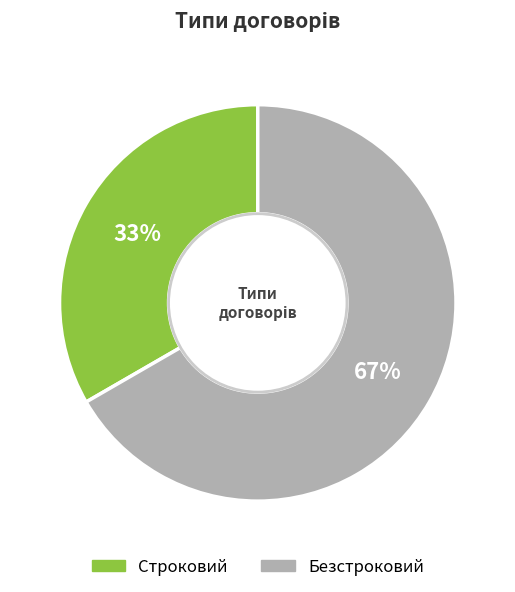

Between Безстроковий and Строковий, which is larger?

Безстроковий